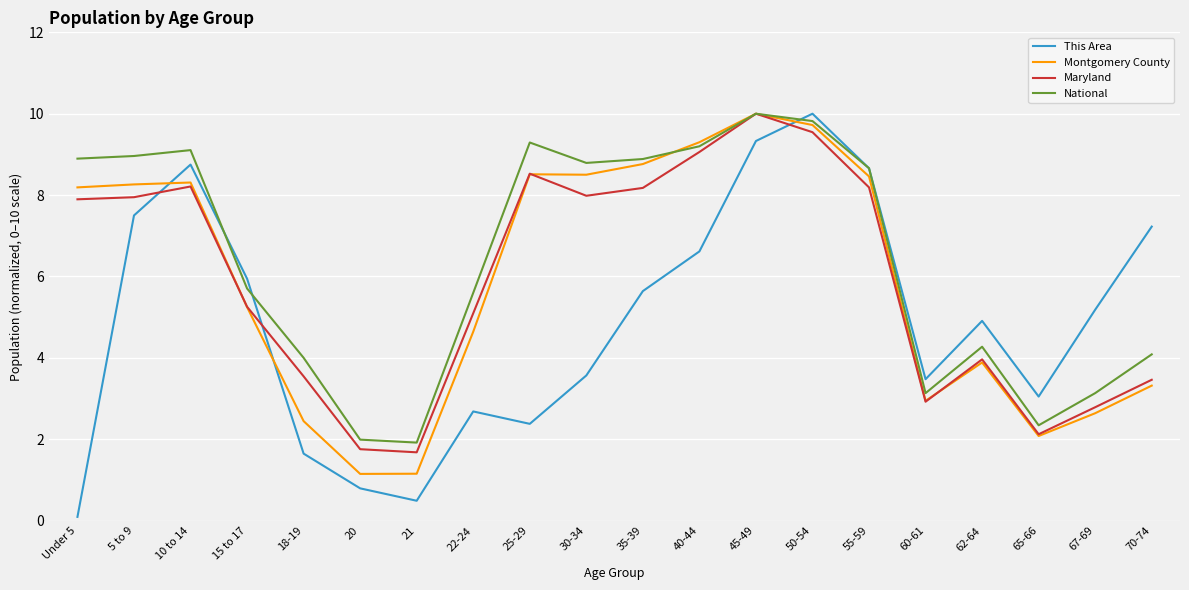

The National series shows 3.0 at 21. True or false?

False